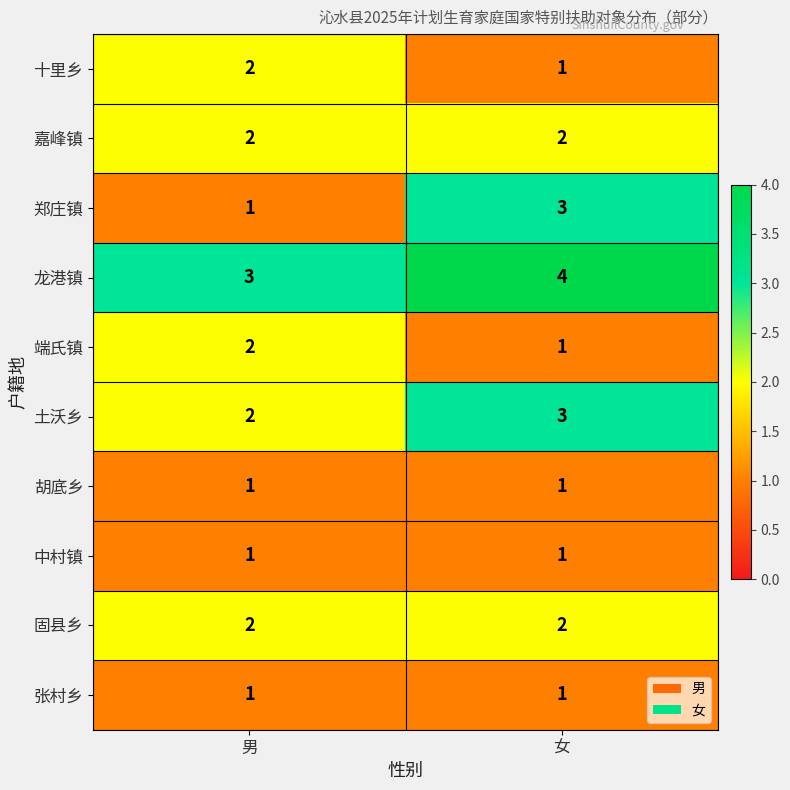

What is the sum of all 嘉峰镇 values?

4